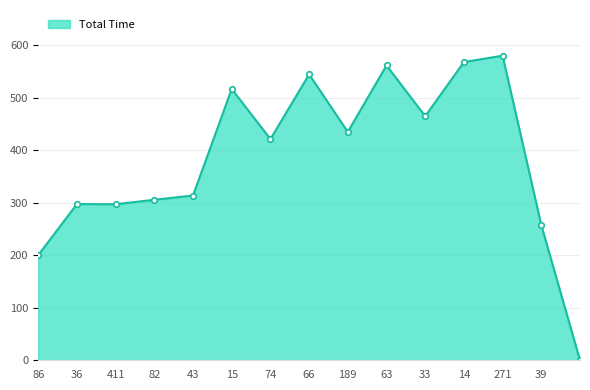

What is the greatest value displayed?

580.4